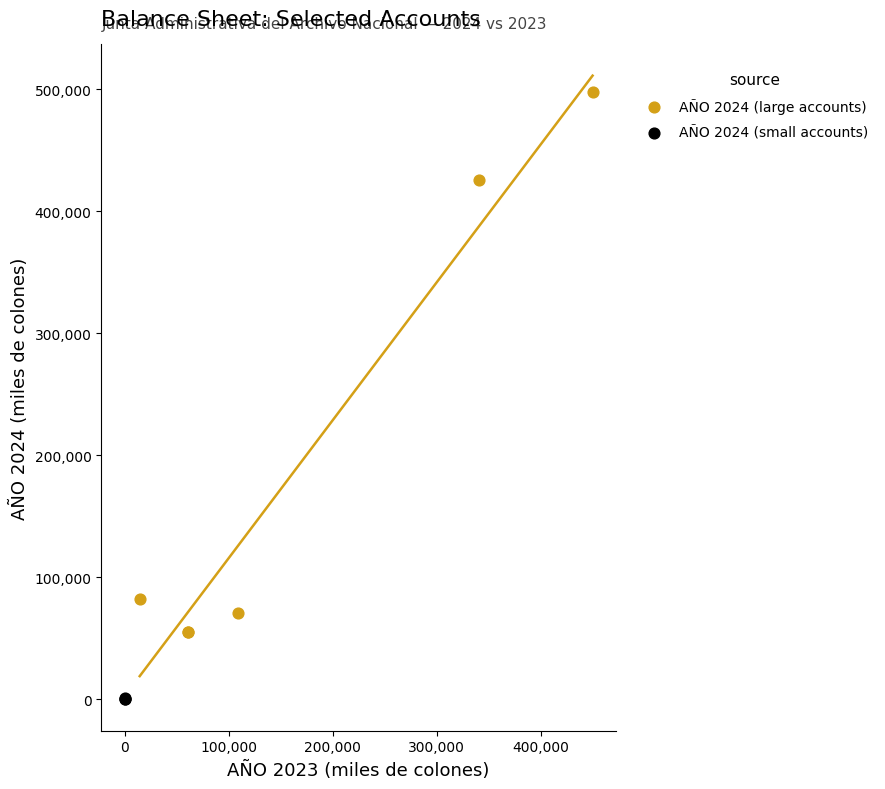

Which series contains the lowest Y value?

AÑO 2024 (small accounts)